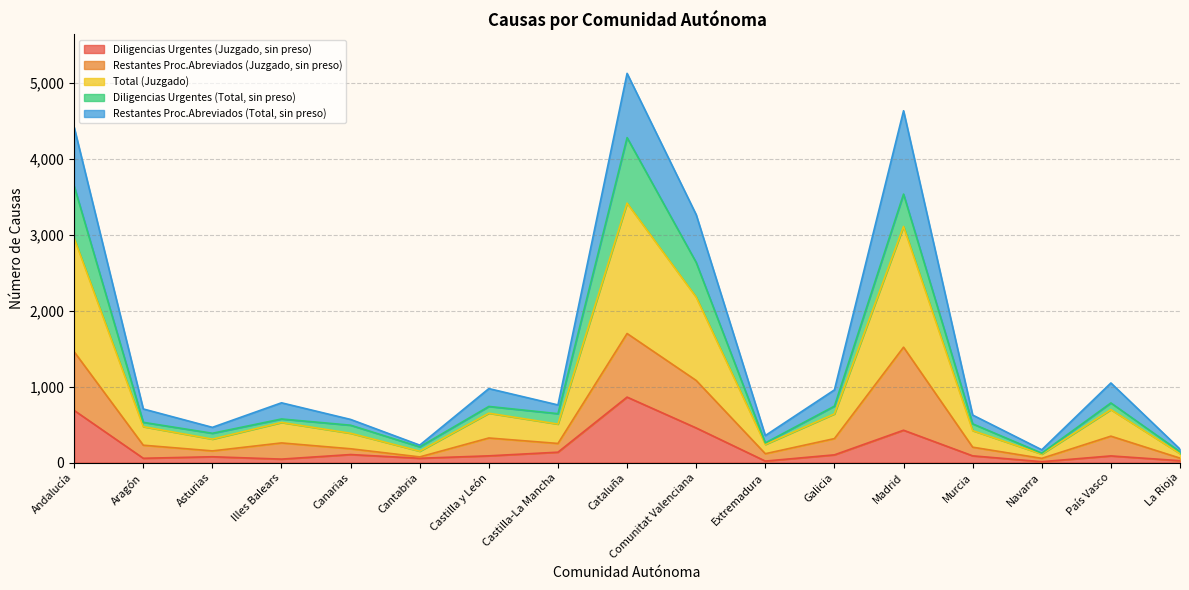

At which category does Restantes Proc.Abreviados (Total, sin preso) reach its first local valley?

Asturias